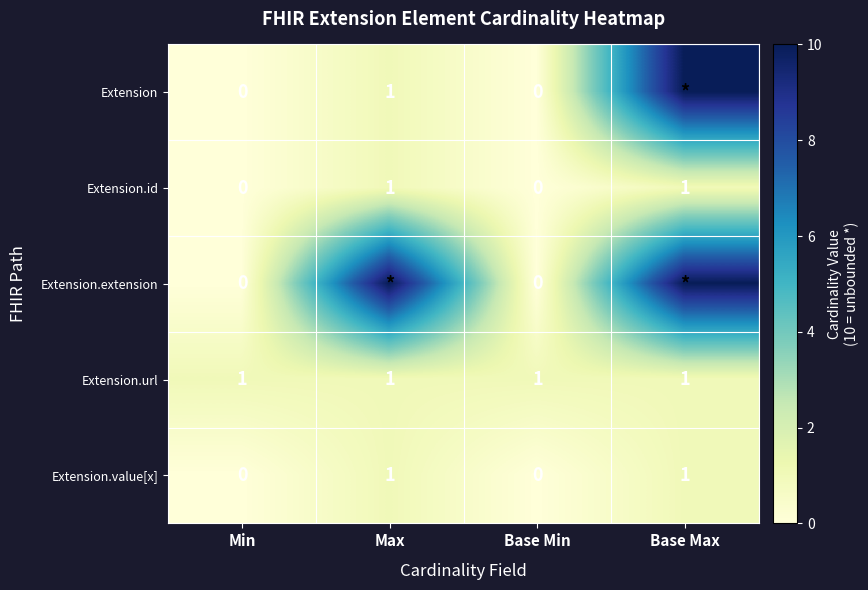

How many Extension.id values are between 0 and 1?

4